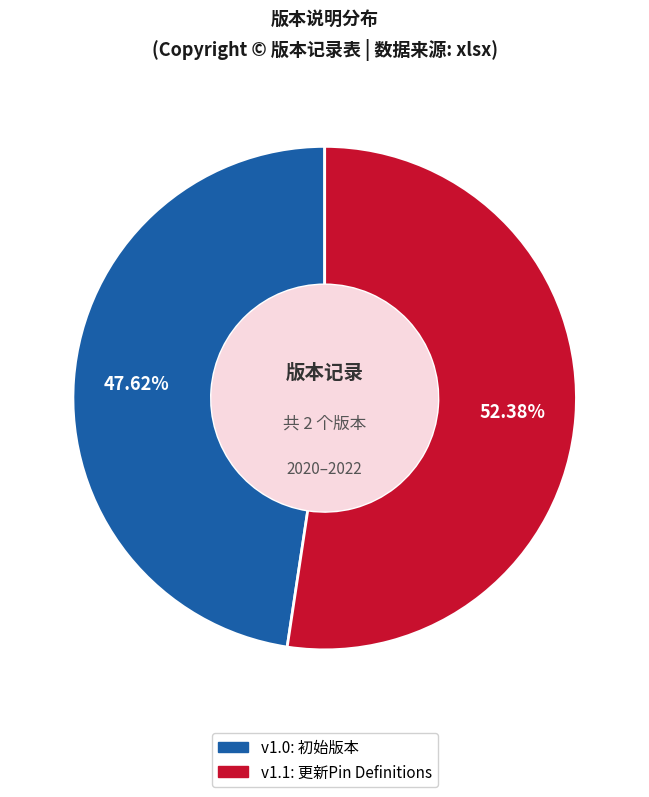

Is there any slice that represents more than half of the pie?

Yes